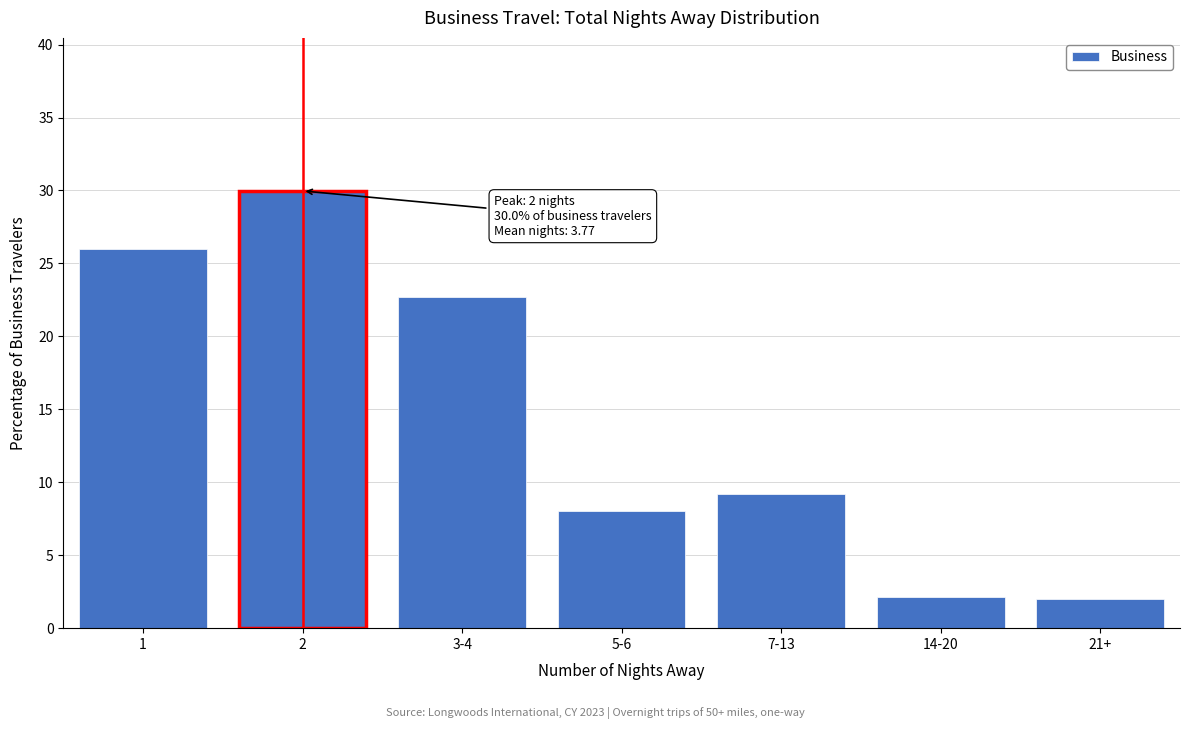

What is the ratio of the value at 7-13 to the value at 1?

0.4